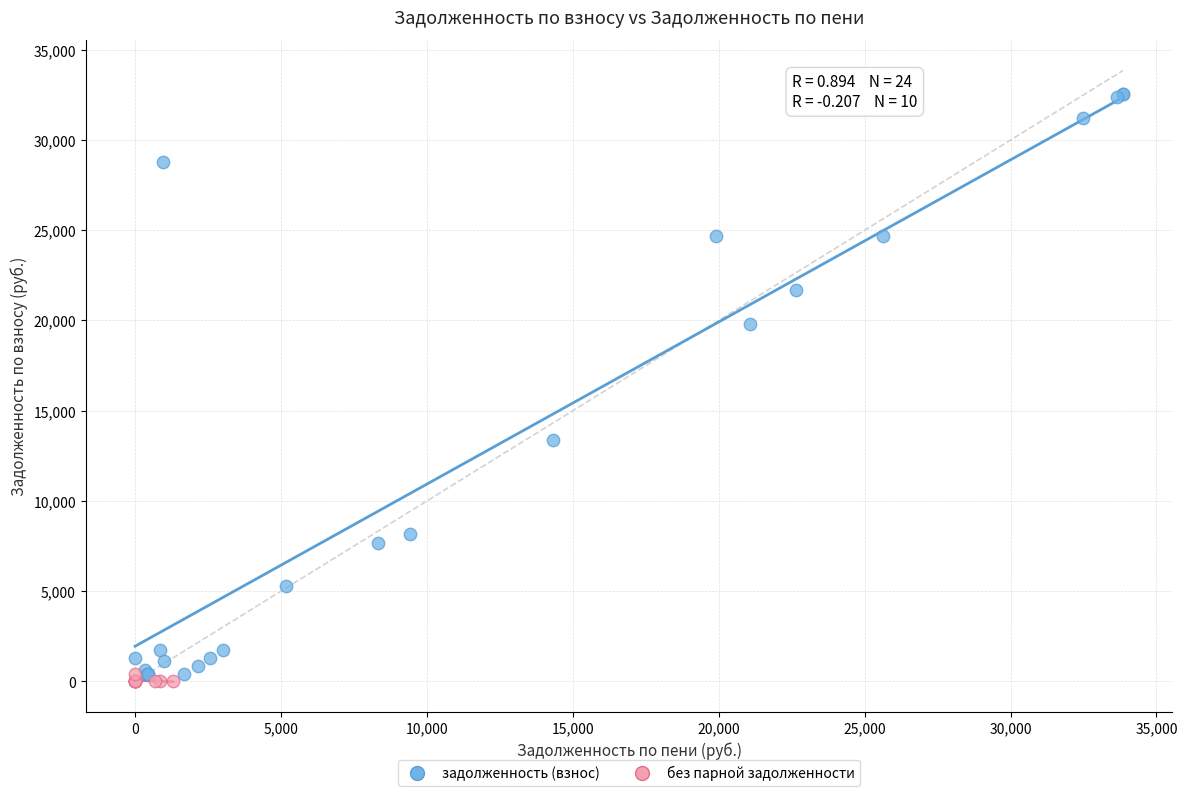

Which series reaches the minimum Y coordinate?

без парной задолженности